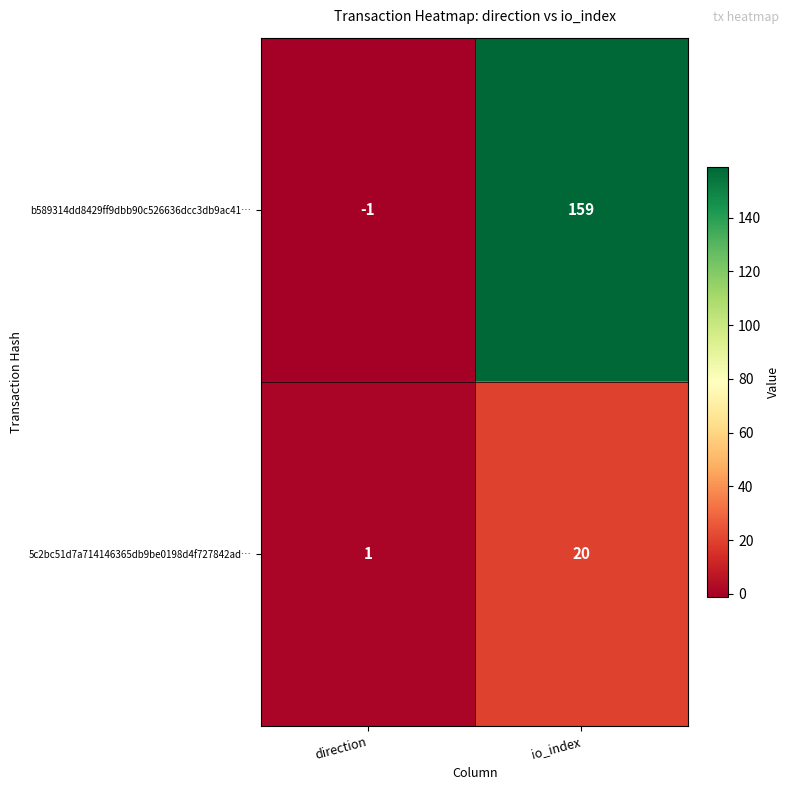

At how many categories does at least one series exceed 144?

1